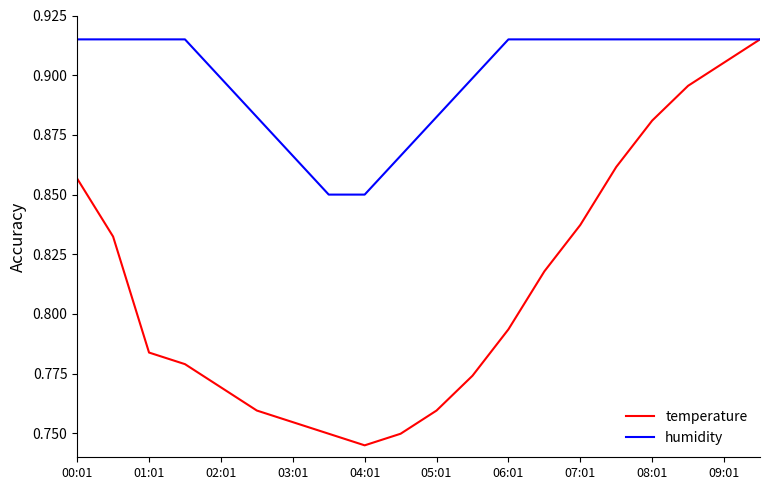

Which series has the largest range (max minus min)?

temperature